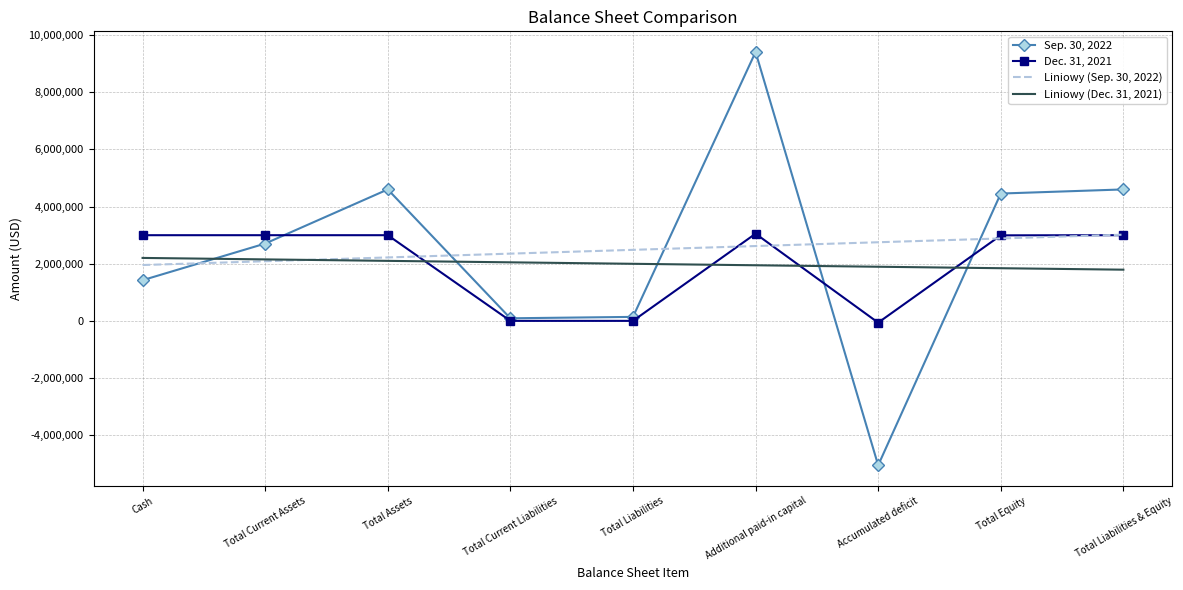

Is the value of Dec. 31, 2021 at Additional paid-in capital greater than the value of Liniowy (Sep. 30, 2022) at Total Assets?

Yes